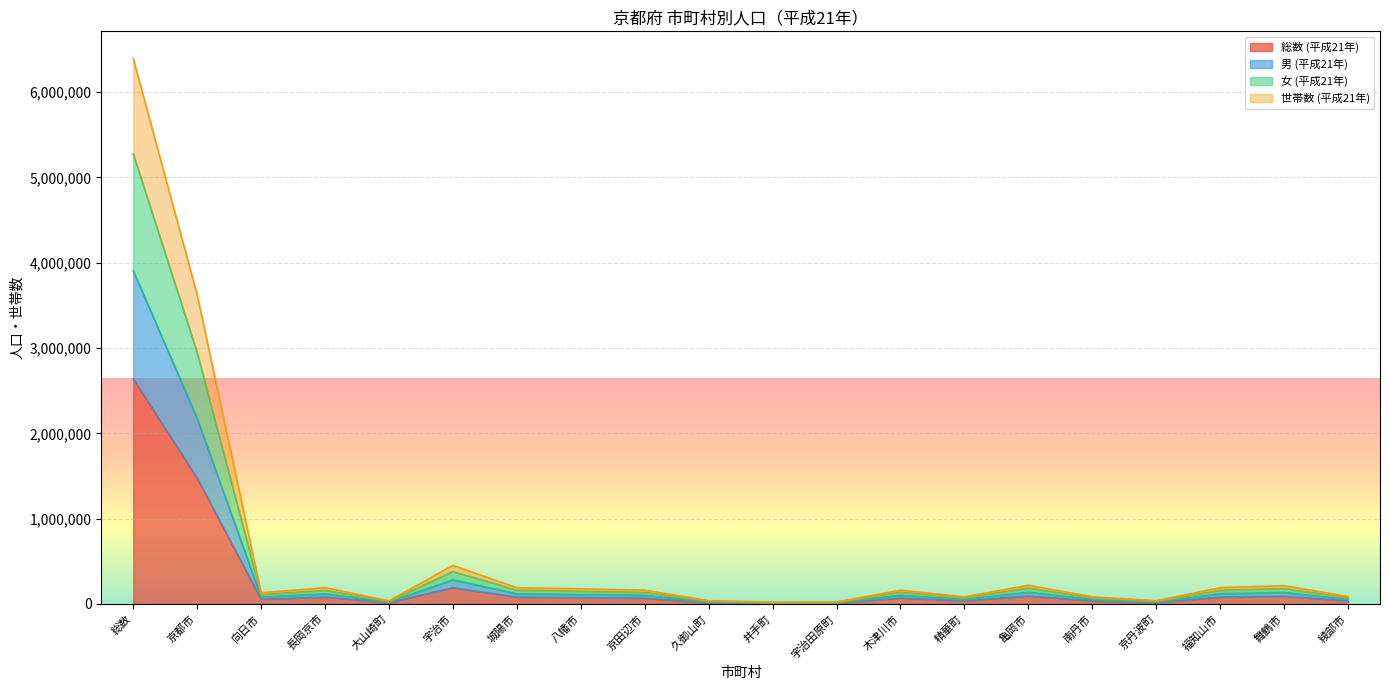

What position from the right is 宇治市?

15